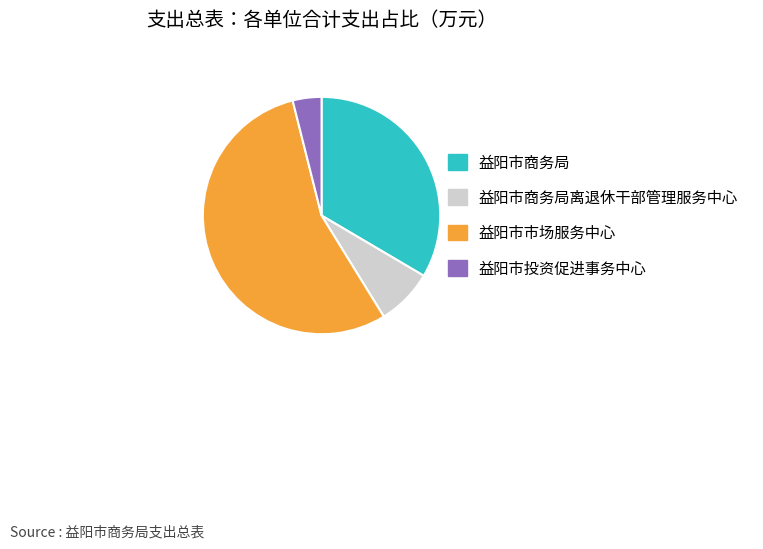

Which slice is the largest?

益阳市市场服务中心